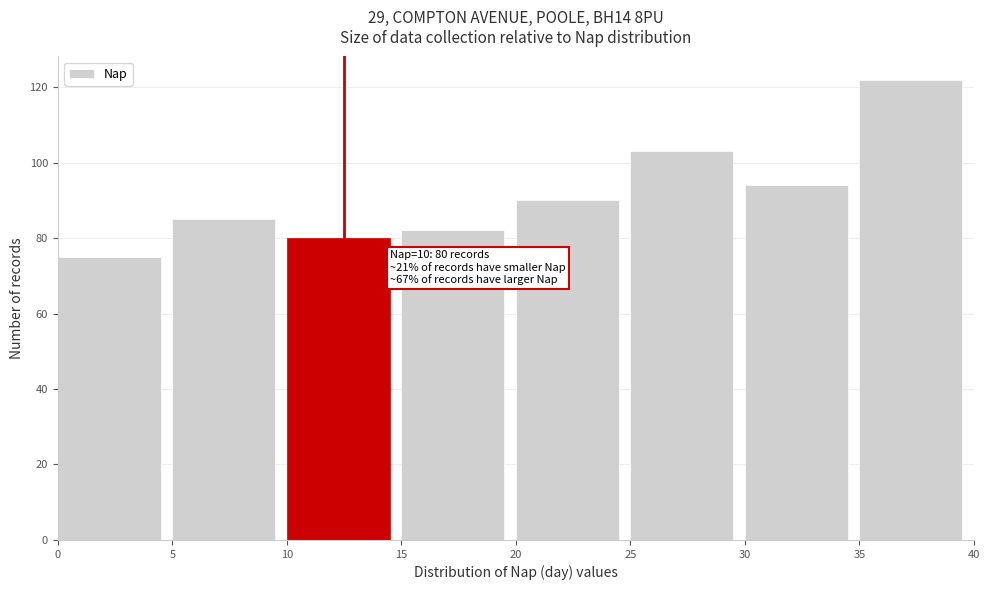

Which range on the x-axis has the tallest bar?

35 to 40